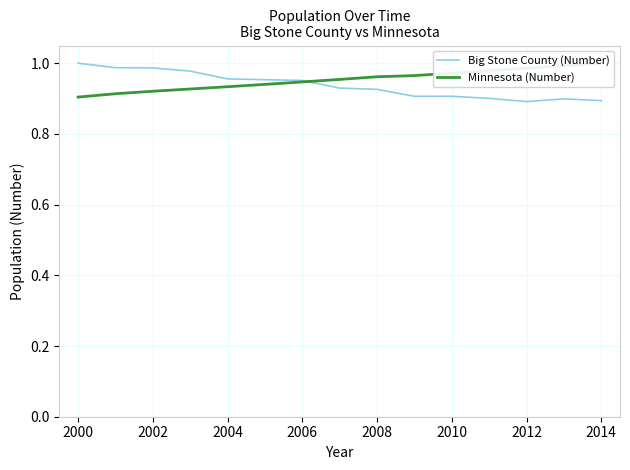

Is it true that Big Stone County (Number) equals 0.5 at 2014?

False